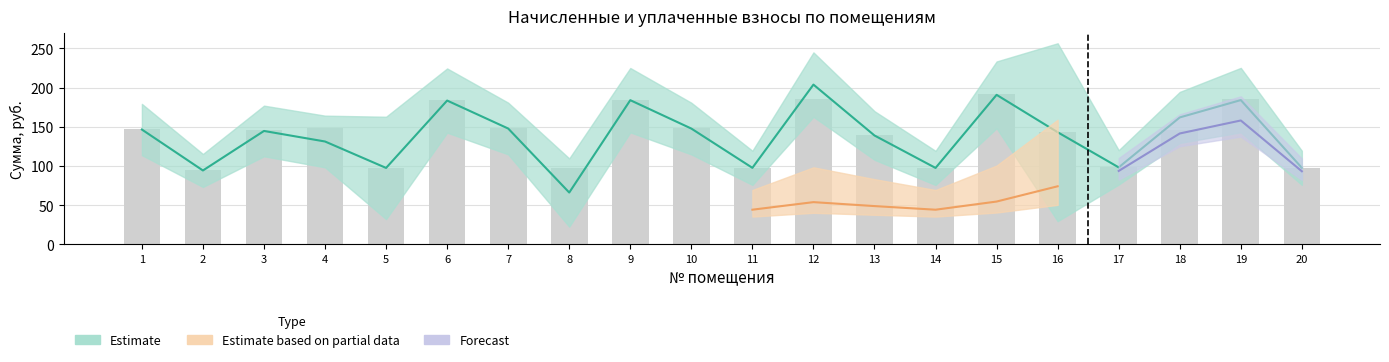

Which label corresponds to the smallest value in the chart?

8